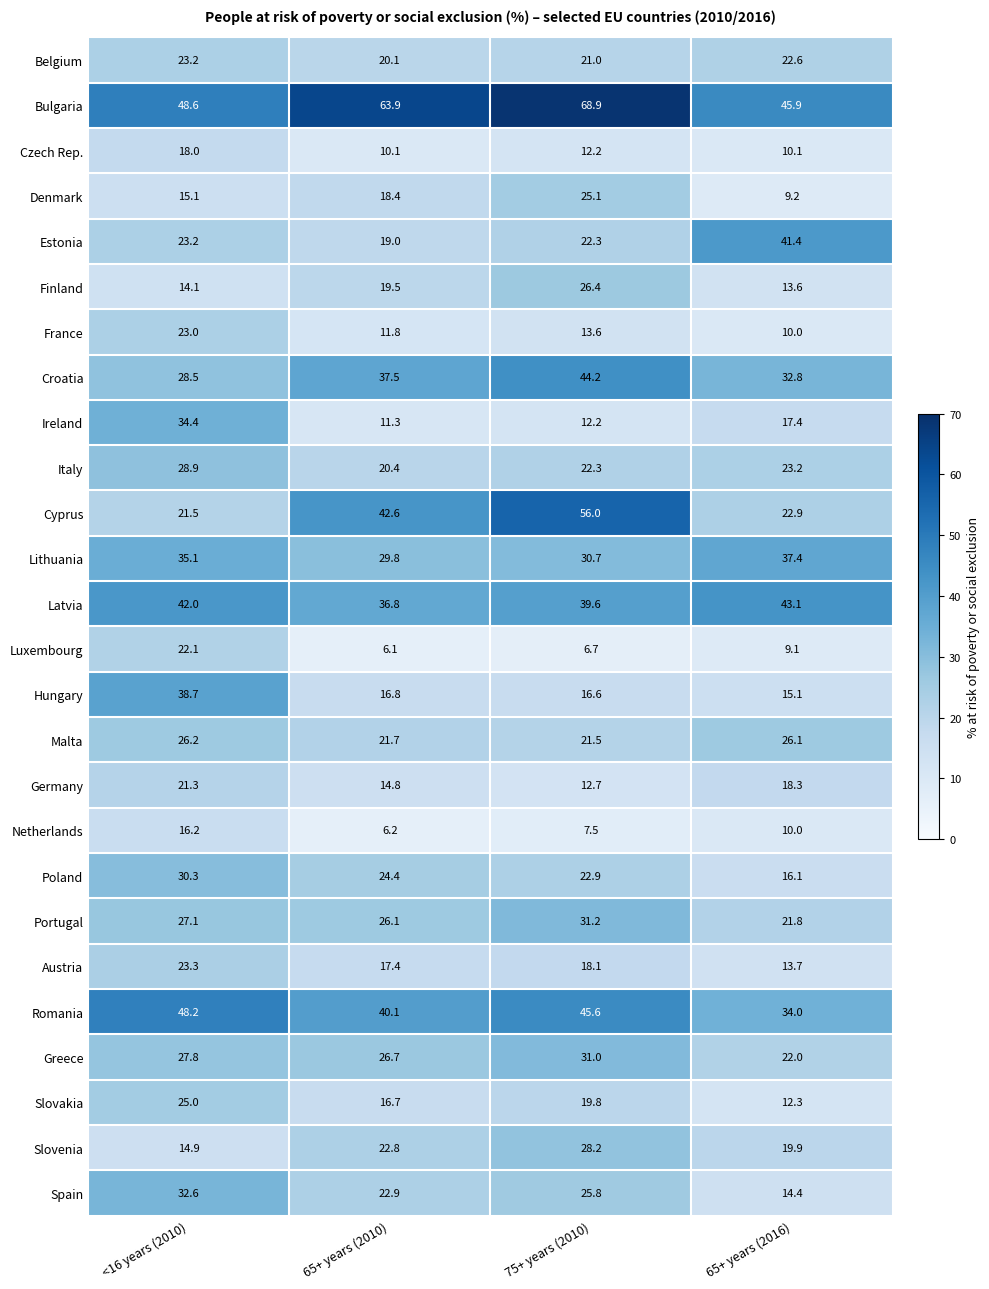

What is the sum of the Lithuania values at <16 years (2010) and 65+ years (2010)?

64.9